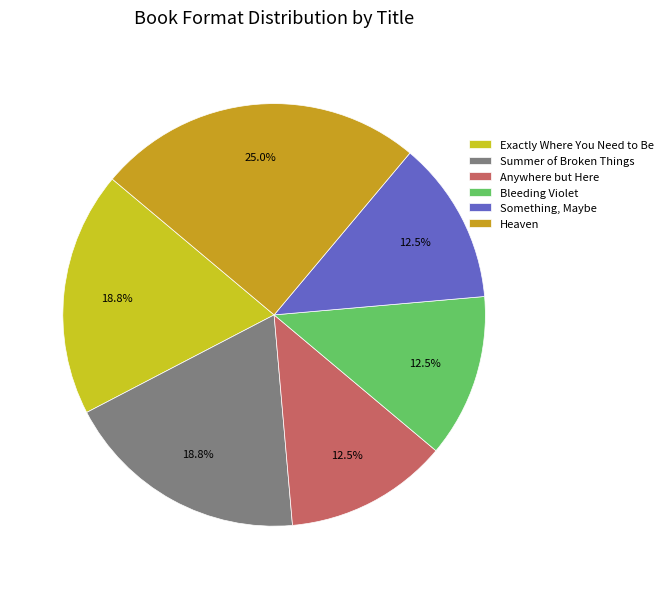

Count the number of slices in the pie.

6